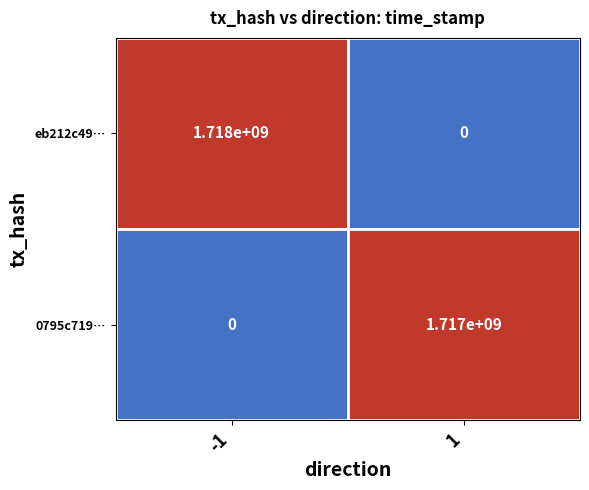

Is it true that 0795c719… equals 2365002497 at 1?

False